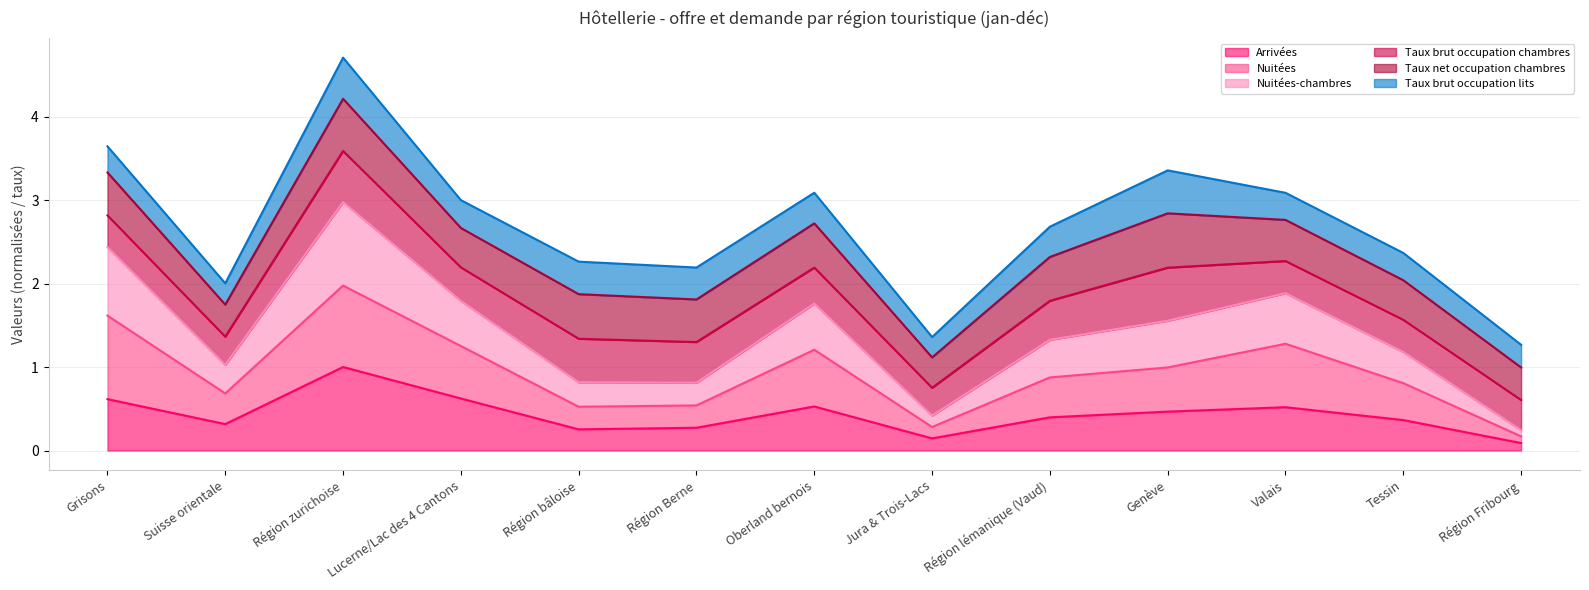

Where is the first local maximum for Nuitées-chambres?

Région zurichoise